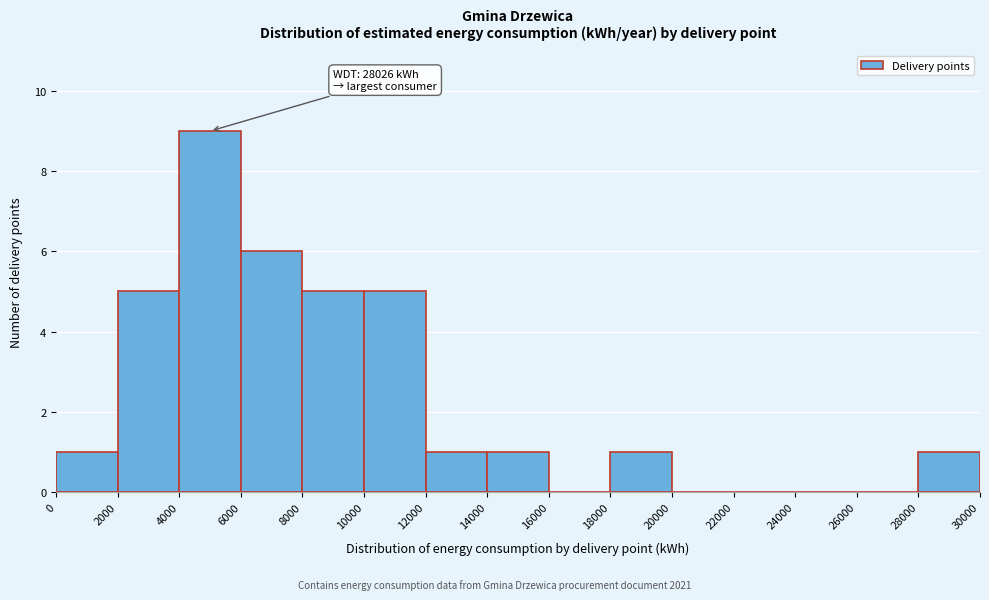

Which range on the x-axis has the tallest bar?

4000 to 6000